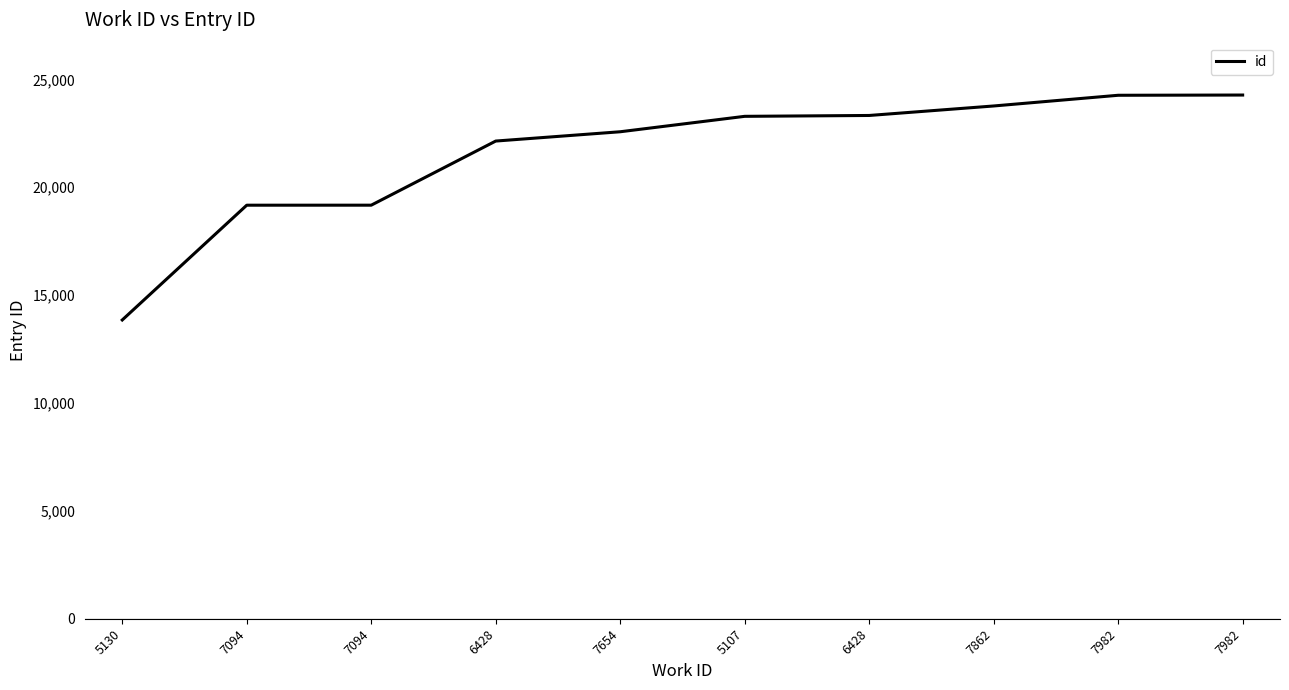

Reading left to right, transcribe all the data shown in this chart.

5130=13847	7094=19167	7094=19168	6428=22140	7654=22571	5107=23286	6428=23326	7862=23766	7982=24262	7982=24273